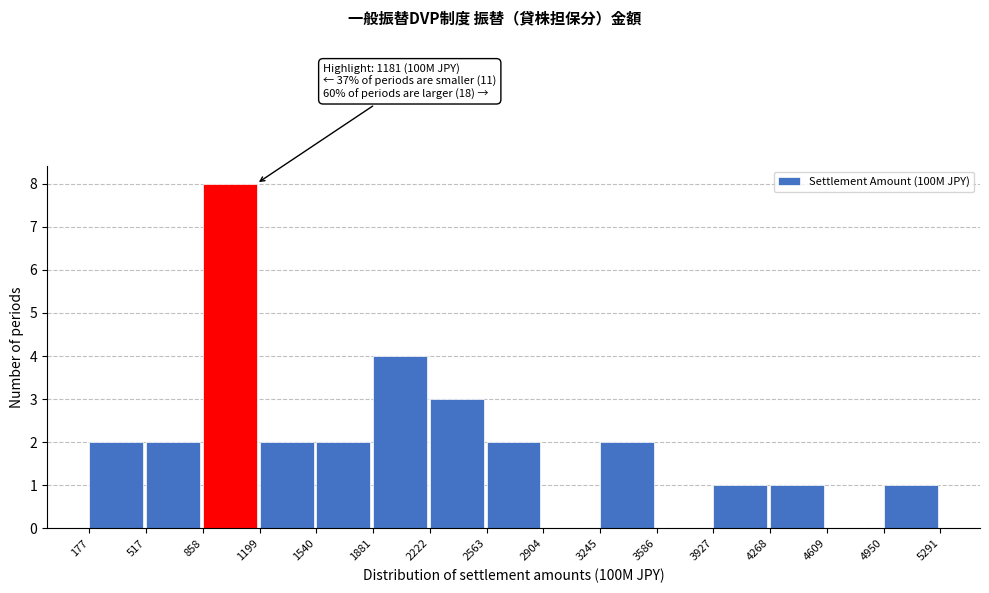

Over which range of the x-axis is the bar tallest?

858 to 1199